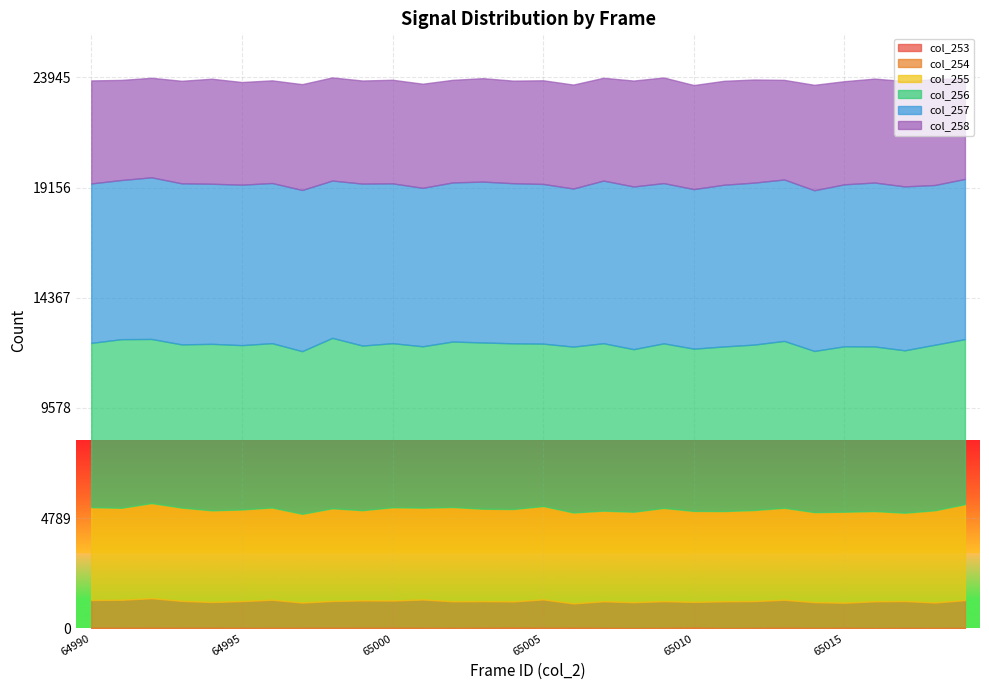

At which label does col_254 first exceed 1169?

64990